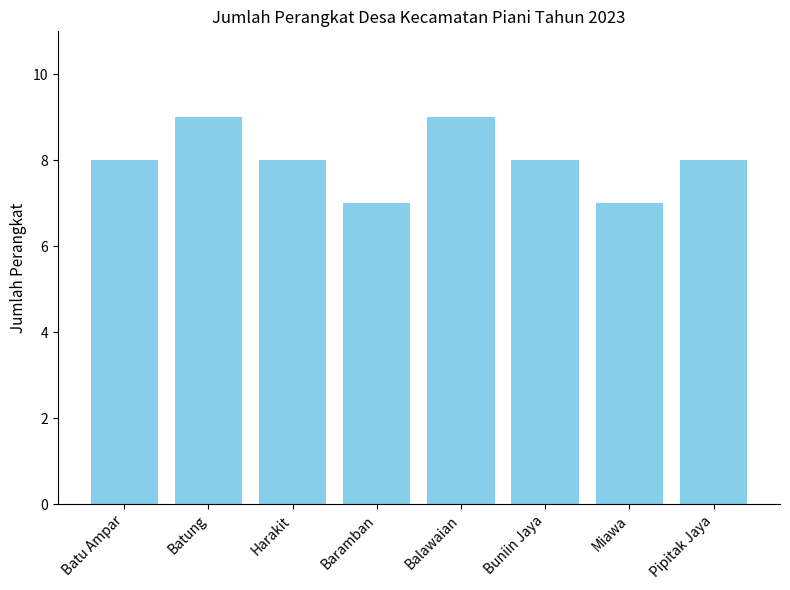

Reading left to right, what are all the values shown in this chart?

8	9	8	7	9	8	7	8